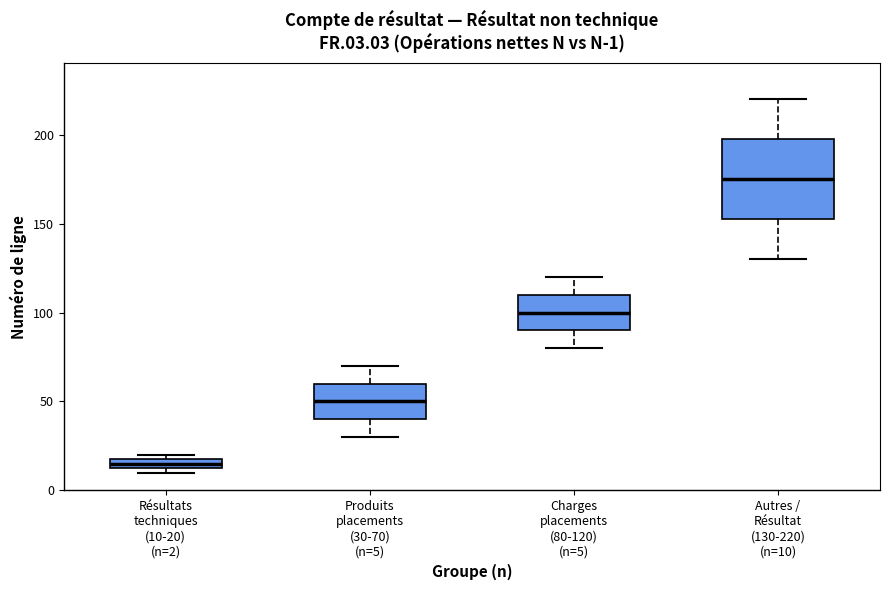

Which box's median line is the lowest?

Résultats techniques (10-20) (n=2)